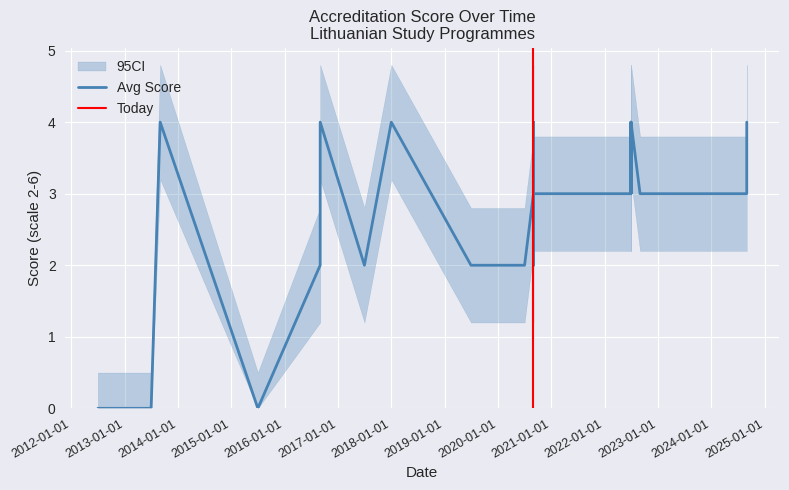

Is it true that Avg Score equals 0.9 at 2017-06-30?

False